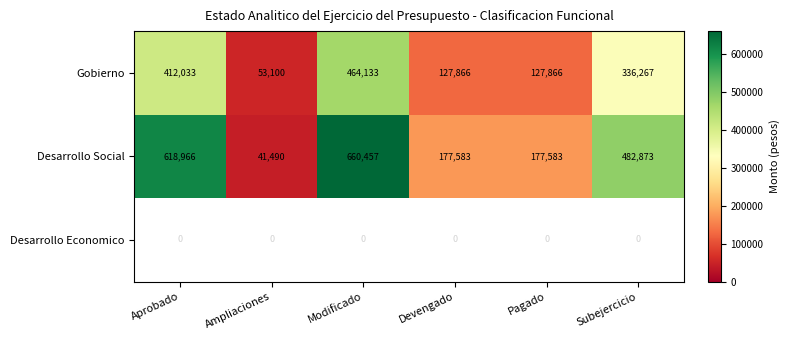

At which label is Gobierno closest to 258616?

Subejercicio